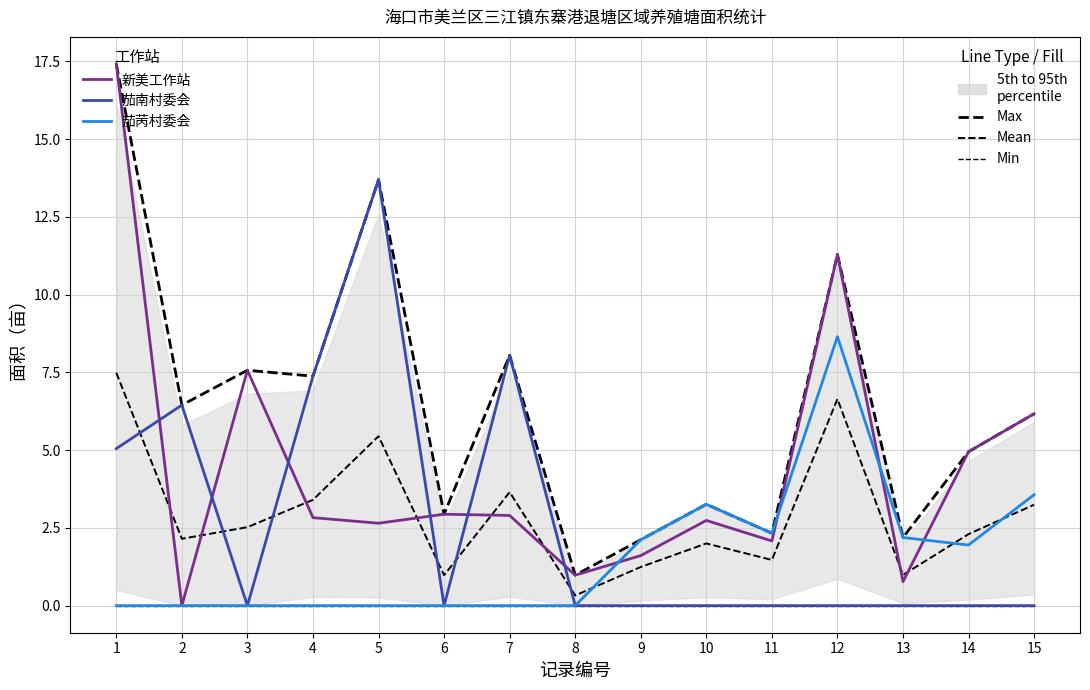

Rank the series at 5 from lowest to highest value.

Min, 茄苪村委会, 新美工作站, Mean, Max, 茄南村委会